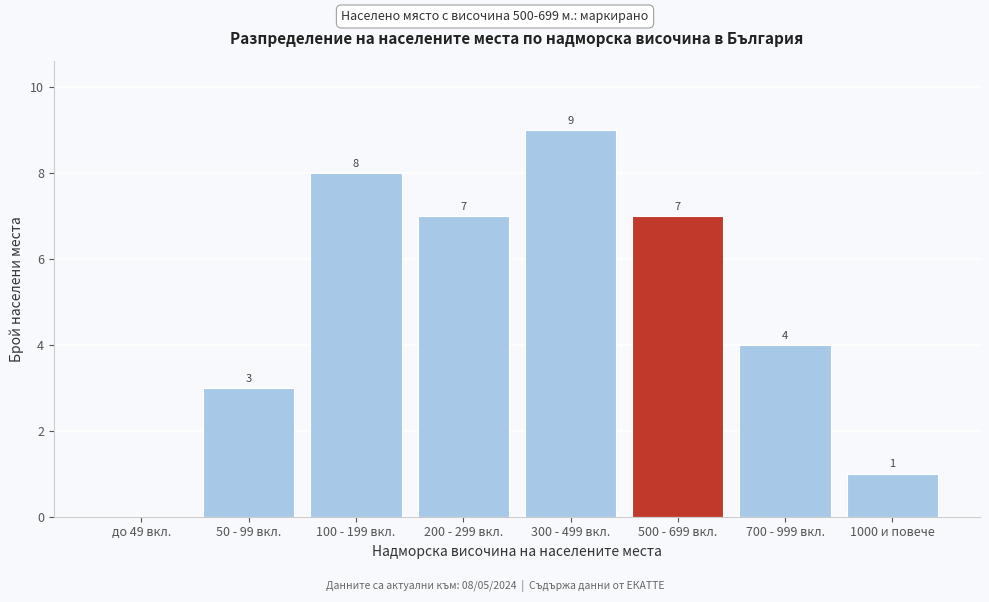

Reading left to right, extract all data points from this chart.

до 49 вкл.=0	50 - 99 вкл.=3	100 - 199 вкл.=8	200 - 299 вкл.=7	300 - 499 вкл.=9	500 - 699 вкл.=7	700 - 999 вкл.=4	1000 и повече=1